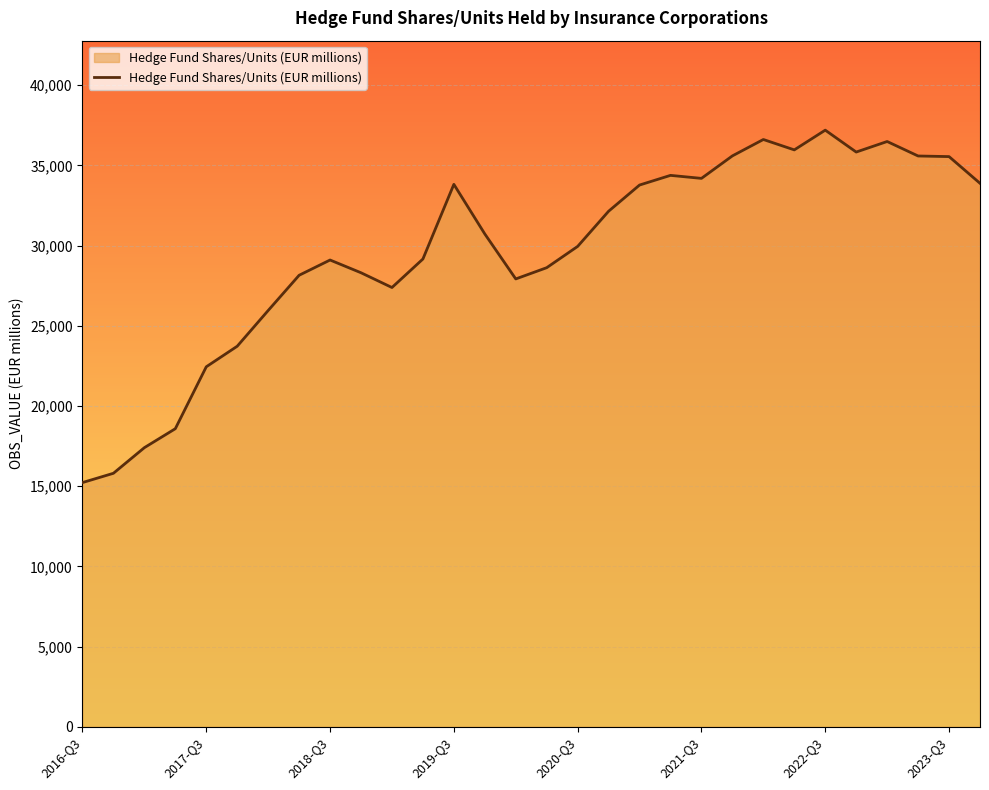

How many interior local peaks (higher than both neighbors) does the data have?

6